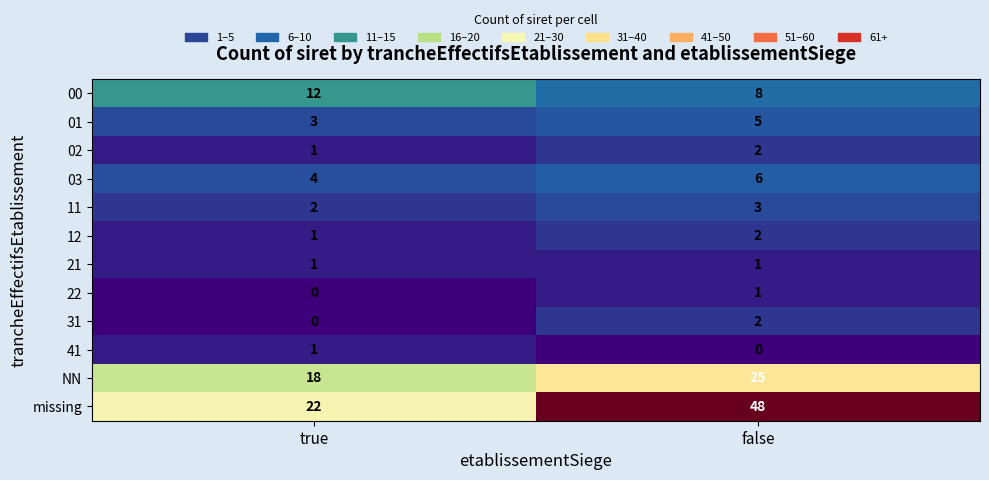

How many distinct data groups are displayed?

12